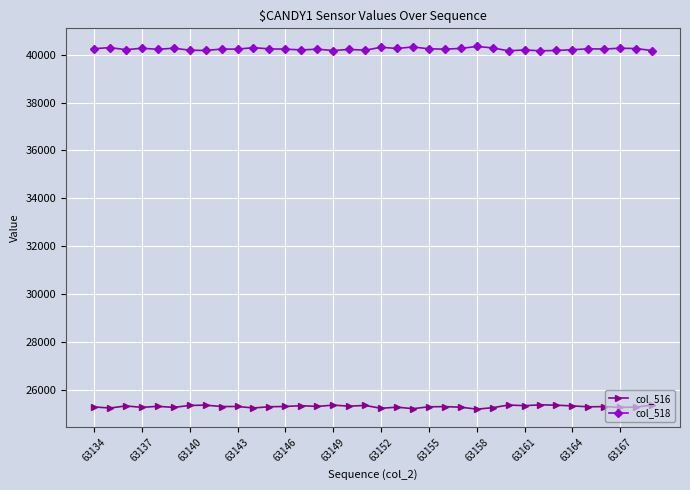

What is the difference between the second highest and second lowest values in the col_518 series?

161